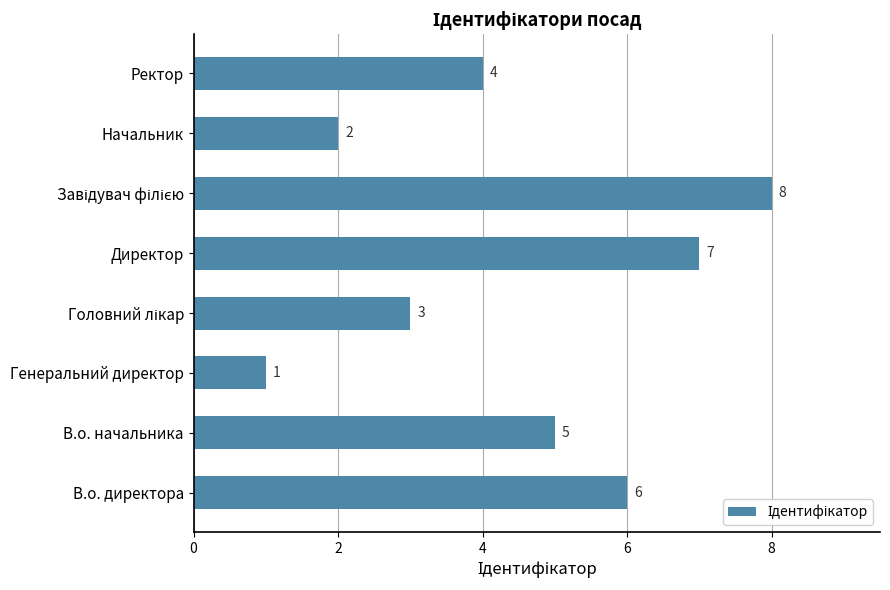

How many data points does each series have?

8